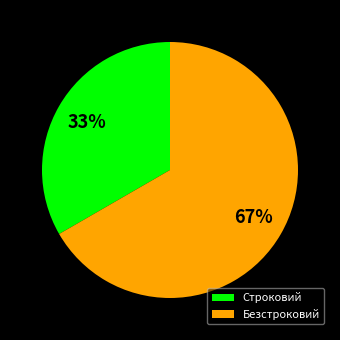

Which slice is the largest?

Безстроковий